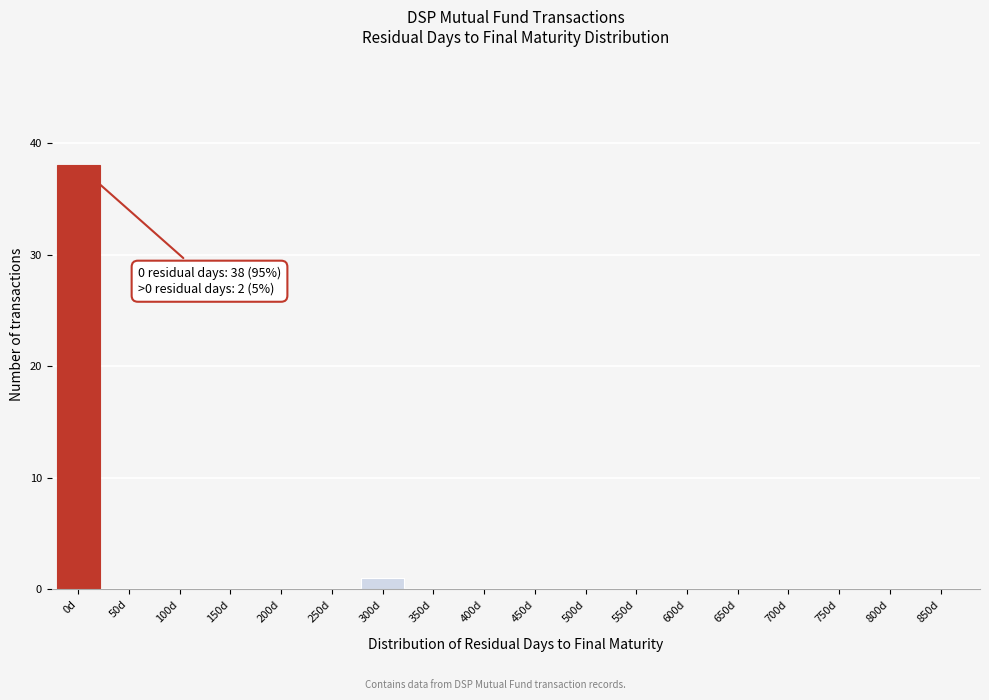

Reading right to left, what are all the values shown in this chart?

850d=0	800d=0	750d=0	700d=0	650d=0	600d=0	550d=0	500d=0	450d=0	400d=0	350d=0	300d=1	250d=0	200d=0	150d=0	100d=0	50d=0	0d=38